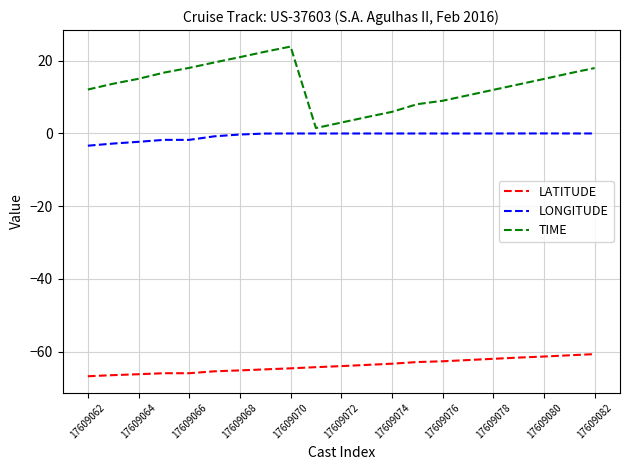

Rank the series by their maximum value, from highest to lowest.

TIME, LONGITUDE, LATITUDE